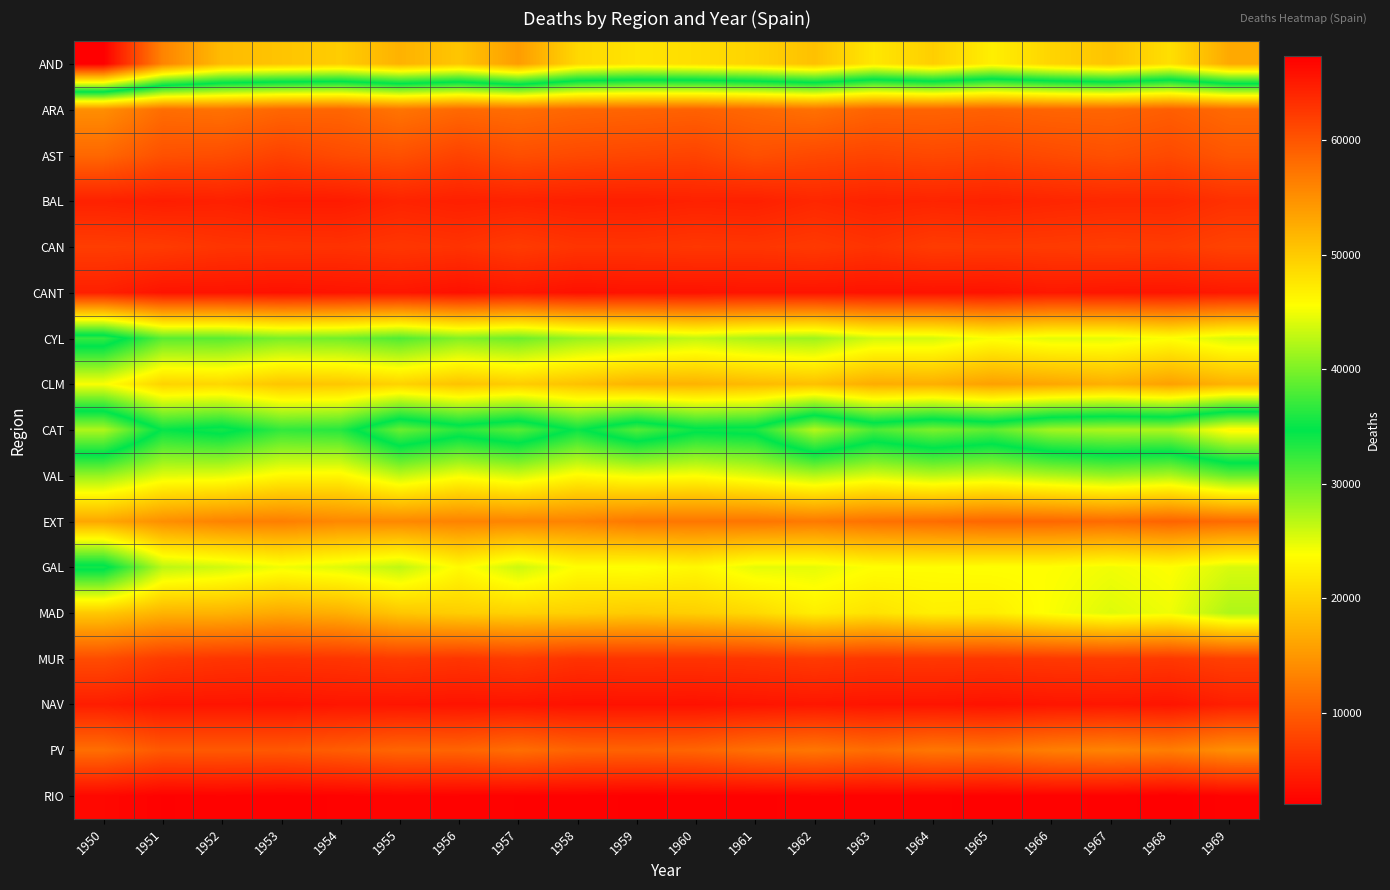

Reading left to right, list all the values displayed in this chart.

AND: 1950=67373	1951=56022	1952=51301	1953=50524	1954=49834	1955=52108	1956=50404	1957=53929	1958=48874	1959=47807	1960=48402	1961=49260	1962=50852	1963=47553	1964=49669	1965=46884	1966=49155	1967=50620	1968=48224	1969=52853
ARA: 1950=14219	1951=11410	1952=11785	1953=10848	1954=10765	1955=12012	1956=11051	1957=11428	1958=10841	1959=10644	1960=10404	1961=10966	1962=11705	1963=10579	1964=10598	1965=10349	1966=10649	1967=10710	1968=10127	1969=11109
AST: 1950=10893	1951=8959	1952=8675	1953=7691	1954=8494	1955=8940	1956=7775	1957=8778	1958=8343	1959=8060	1960=7802	1961=8866	1962=8280	1963=7909	1964=8225	1965=7940	1966=8429	1967=8902	1968=8354	1969=9455
BAL: 1950=4932	1951=4601	1952=4844	1953=4370	1954=4379	1955=5112	1956=4783	1957=4962	1958=4734	1959=4682	1960=4930	1961=4816	1962=5418	1963=4994	1964=5175	1965=4991	1966=5274	1967=5481	1968=5496	1969=6211
CAN: 1950=7322	1951=7128	1952=6589	1953=6474	1954=6352	1955=6723	1956=6435	1957=7128	1958=6554	1959=6545	1960=6790	1961=6651	1962=6991	1963=6474	1964=7180	1965=7041	1966=7131	1967=7333	1968=7153	1969=7778
CANT: 1950=4776	1951=3744	1952=3748	1953=3564	1954=3802	1955=3992	1956=3514	1957=4028	1958=3539	1959=3717	1960=3689	1961=3834	1962=3824	1963=3685	1964=3715	1965=3680	1966=4141	1967=3952	1968=3896	1969=4220
CYL: 1950=36936	1951=30783	1952=30834	1953=29483	1954=29811	1955=31208	1956=29081	1957=30008	1958=28161	1959=27434	1960=26409	1961=27452	1962=27949	1963=25705	1964=25621	1965=23983	1966=25001	1967=25016	1968=23894	1969=25563
CLM: 1950=24032	1951=20104	1952=20428	1953=18881	1954=19030	1955=20031	1956=18692	1957=19541	1958=18570	1959=17381	1960=17324	1961=17946	1962=18456	1963=16772	1964=16976	1965=15737	1966=16244	1967=17033	1968=15789	1969=17267
CAT: 1950=42130	1951=34441	1952=35644	1953=32611	1954=33114	1955=39195	1956=36460	1957=38403	1958=34230	1959=38211	1960=35244	1961=35720	1962=42394	1963=37919	1964=39962	1965=38631	1966=41622	1967=42128	1968=42073	1969=46110
VAL: 1950=28237	1951=25126	1952=24922	1953=23281	1954=23100	1955=26380	1956=24223	1957=25606	1958=23376	1959=24337	1960=23887	1961=25133	1962=26870	1963=25391	1964=26652	1965=25892	1966=27128	1967=28184	1968=27266	1969=30314
EXT: 1950=16323	1951=14297	1952=13254	1953=12884	1954=13679	1955=13653	1956=13253	1957=13383	1958=13248	1959=12281	1960=12148	1961=12062	1962=12445	1963=11731	1964=11318	1965=10788	1966=10871	1967=11192	1968=10545	1969=11221
GAL: 1950=35544	1951=26735	1952=25810	1953=24427	1954=25215	1955=26577	1956=23450	1957=26013	1958=23721	1959=23982	1960=23239	1961=24908	1962=24910	1963=23793	1964=23707	1965=23849	1966=23822	1967=24416	1968=23837	1969=25487
MAD: 1950=19186	1951=17406	1952=17339	1953=16501	1954=17080	1955=19004	1956=19668	1957=20021	1958=19848	1959=19390	1960=19767	1961=20646	1962=22444	1963=21440	1964=22558	1965=22385	1966=24034	1967=25214	1968=24475	1969=27265
MUR: 1950=8591	1951=7127	1952=6626	1953=6455	1954=6616	1955=7066	1956=6628	1957=7167	1958=6409	1959=6547	1960=6484	1961=6670	1962=7110	1963=6739	1964=6868	1965=6738	1966=6949	1967=7122	1968=6872	1969=7599
NAV: 1950=4593	1951=3872	1952=3853	1953=3697	1954=3908	1955=3888	1956=3771	1957=3832	1958=3594	1959=3628	1960=3606	1961=3825	1962=4017	1963=3845	1964=3852	1965=3668	1966=3903	1967=4016	1968=3860	1969=4728
PV: 1950=11494	1951=9647	1952=9697	1953=9565	1954=10085	1955=10746	1956=10626	1957=11470	1958=10596	1959=10467	1960=10716	1961=11701	1962=12203	1963=11375	1964=12224	1965=11935	1966=12877	1967=13330	1968=12799	1969=14298
RIO: 1950=2782	1951=2238	1952=2338	1953=2182	1954=2280	1955=2470	1956=2321	1957=2254	1958=2200	1959=2099	1960=2165	1961=2211	1962=2341	1963=2264	1964=2292	1965=2189	1966=2299	1967=2231	1968=2003	1969=2338